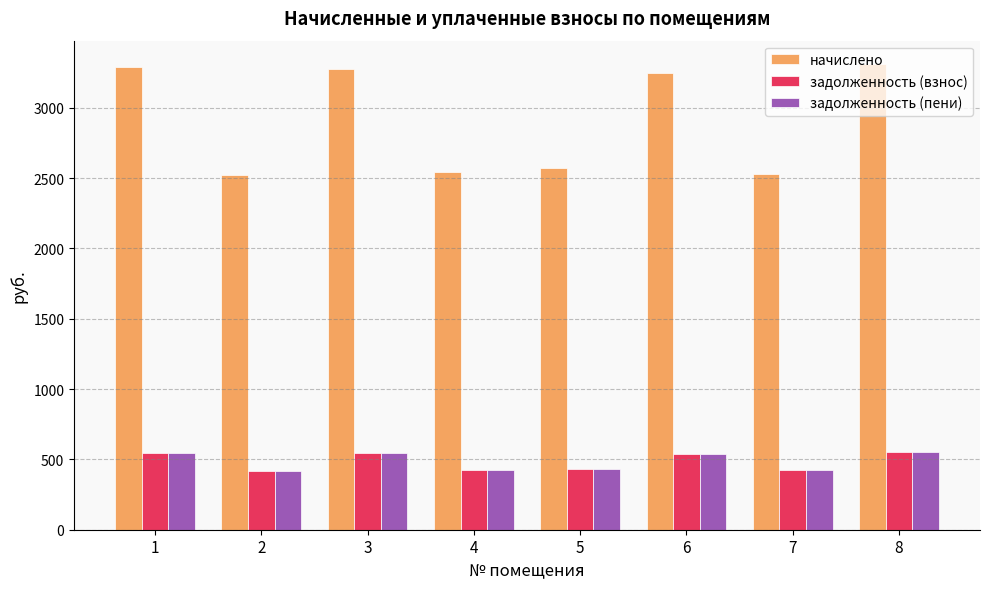

True or false: задолженность (взнос) has a value of 545.8 at 3.

True